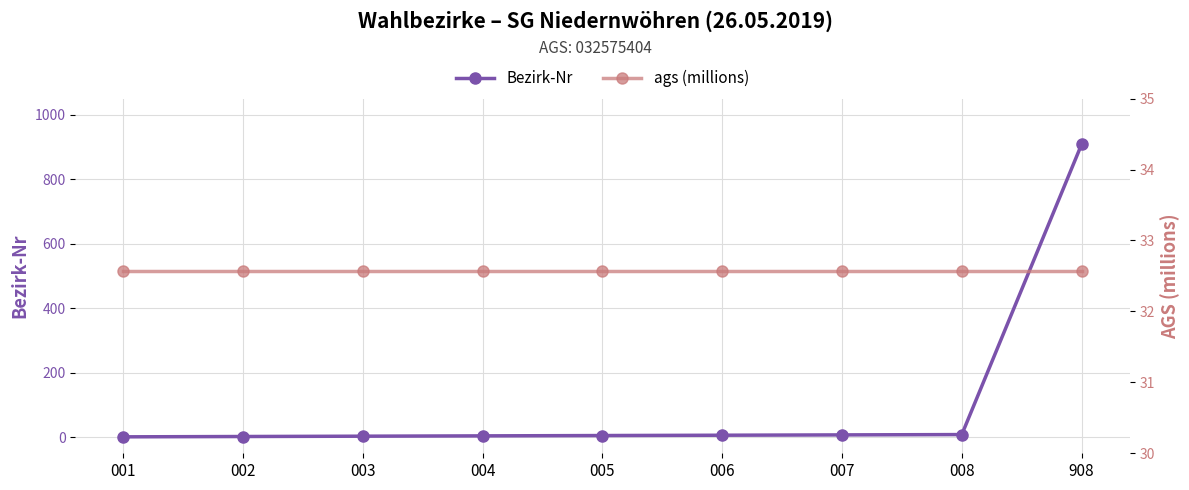

What is the spread (max minus min) of values at 002?

30.6